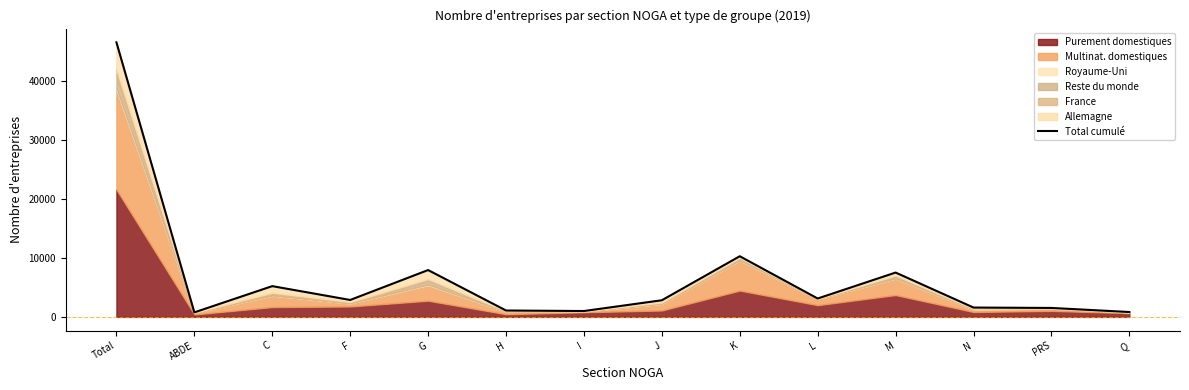

What is the label of the 4th point from the right?

M